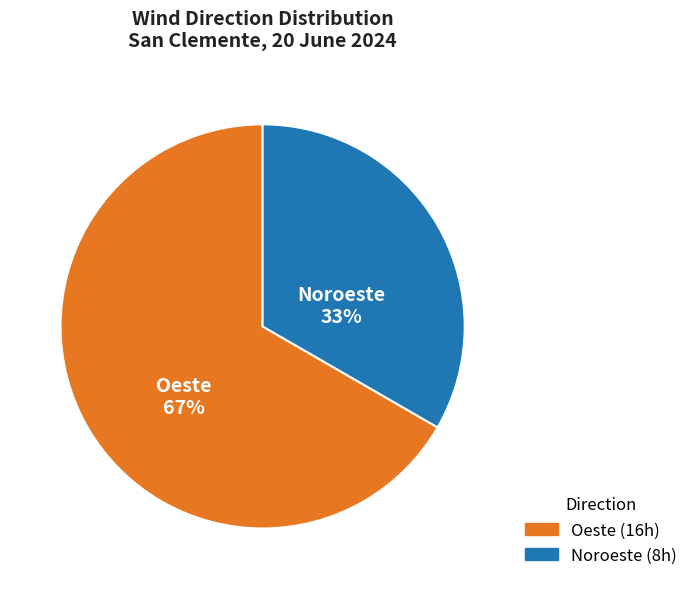

Which slice is the smallest?

Noroeste